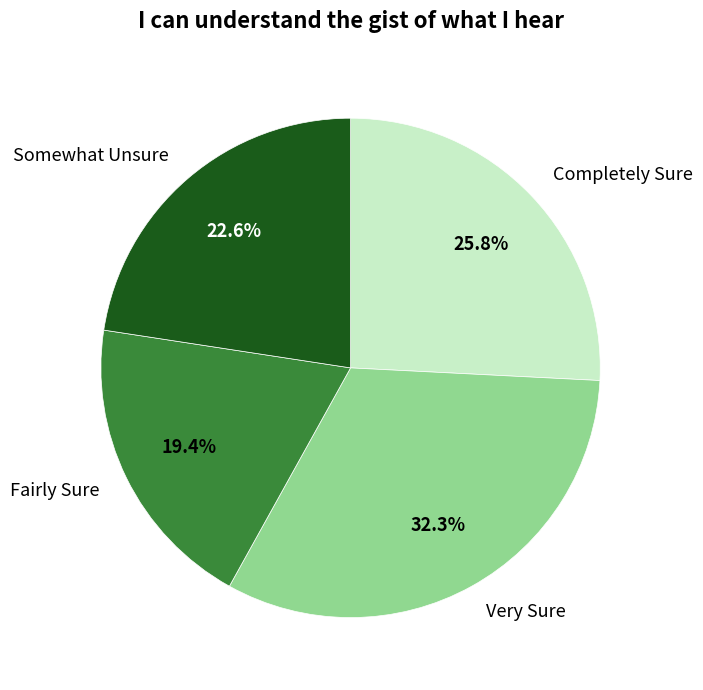

Which category has the biggest portion of the pie?

Very Sure